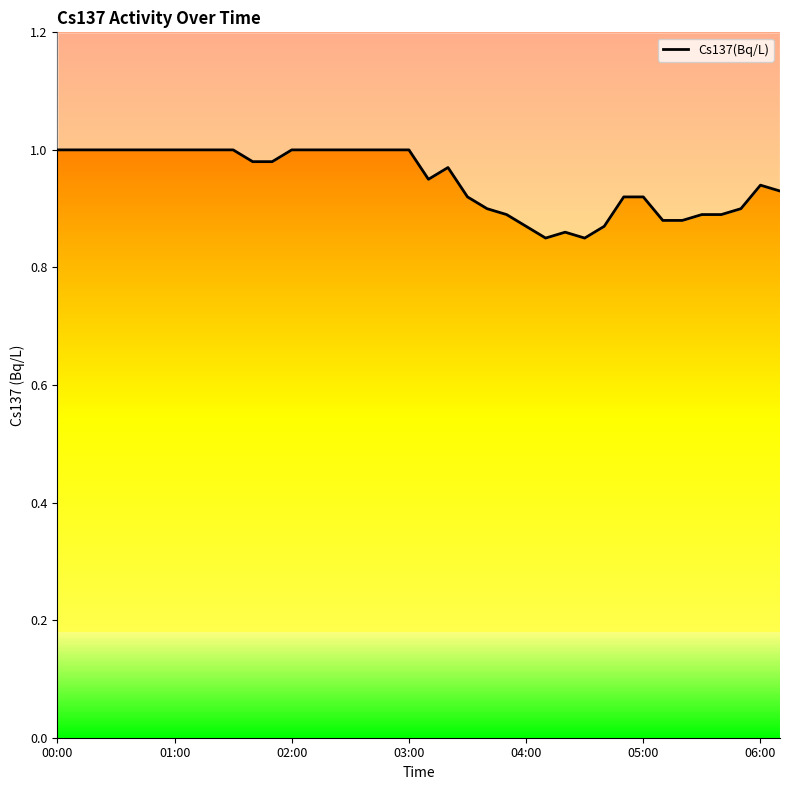

Count the values in the range 0 to 1.

38